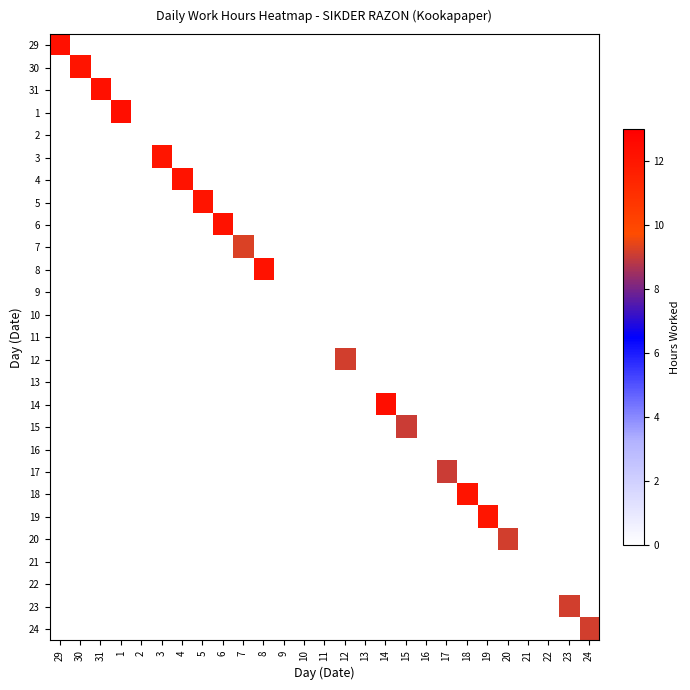

How many categories are shown in the chart?

27